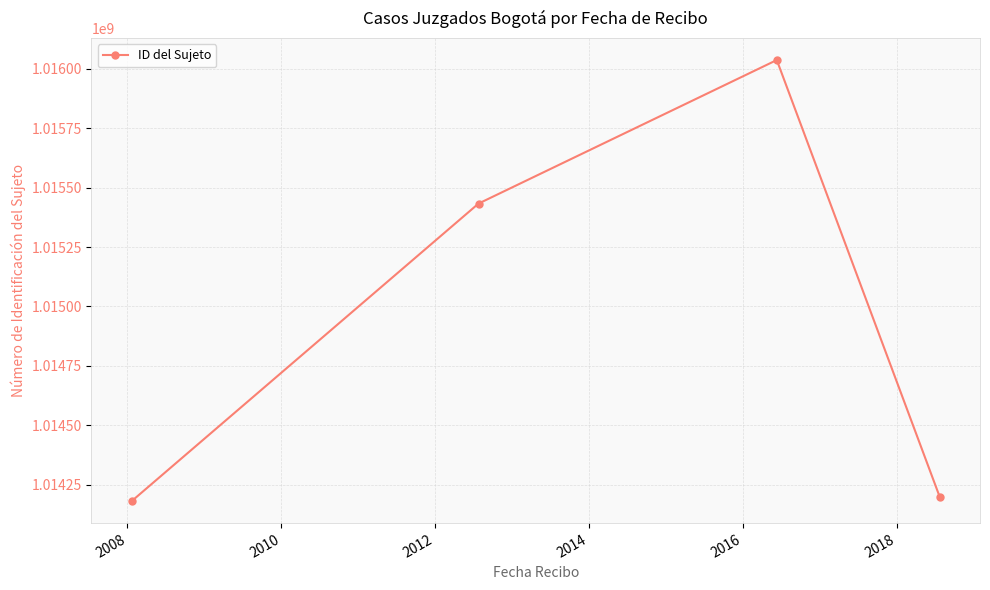

What is the minimum value shown in the chart?

1014180716